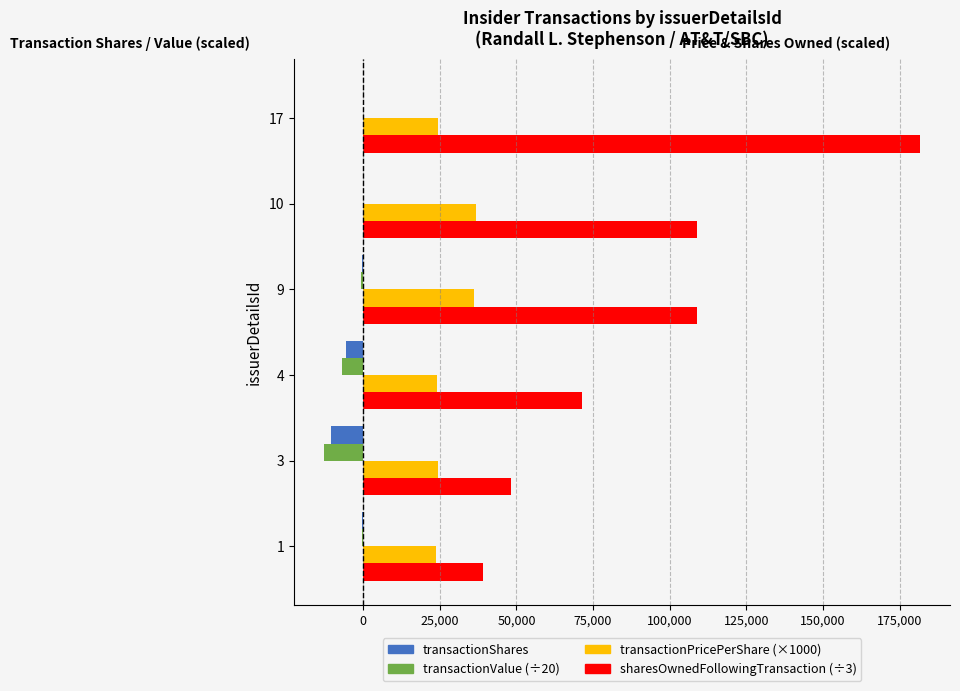

At which category is the sum across all series the highest?

17